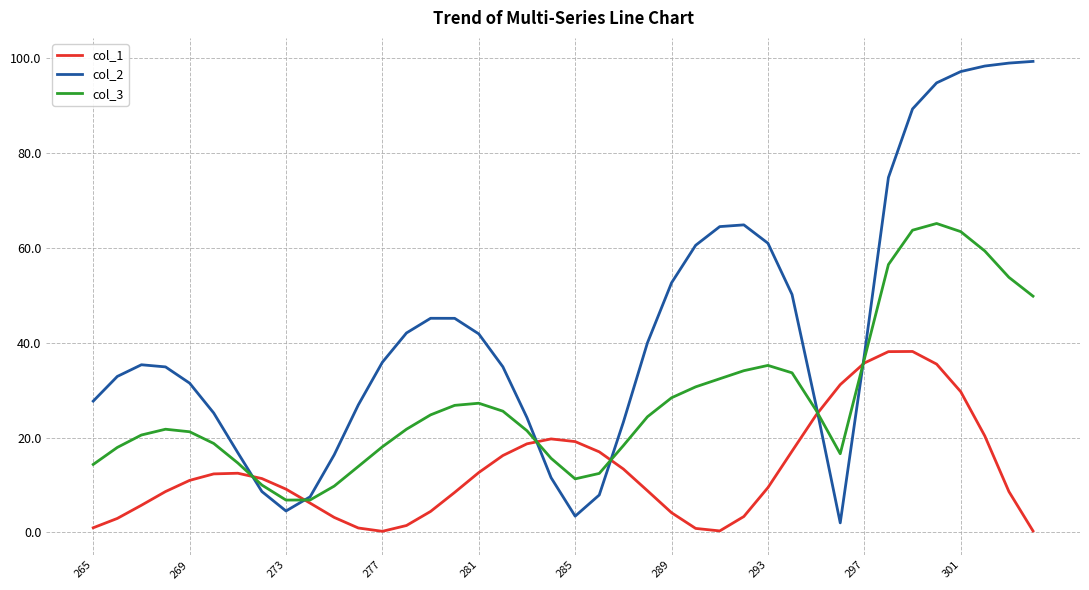

Which series has the widest spread of values?

col_2